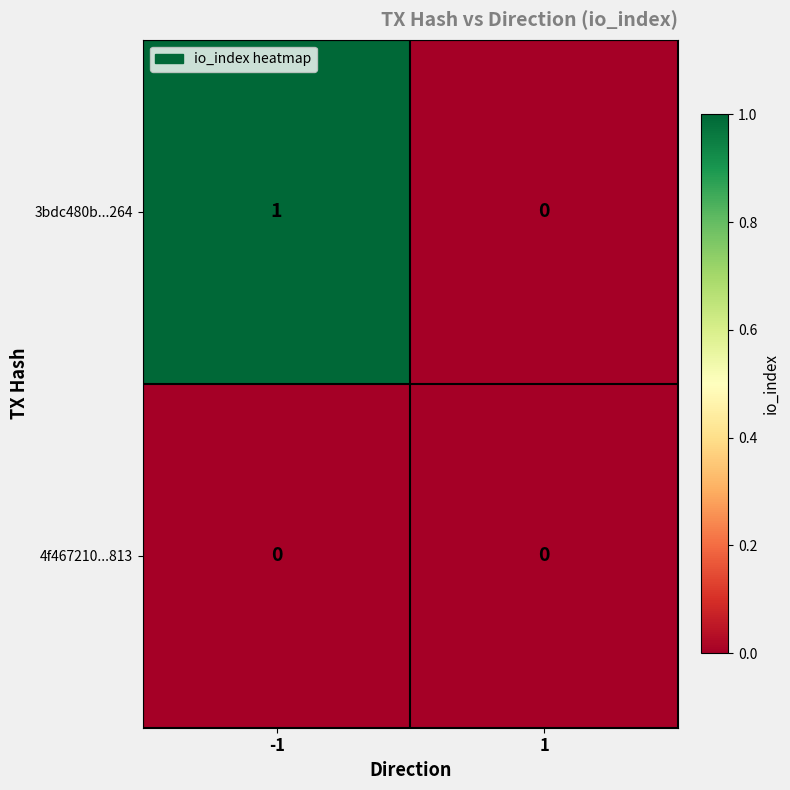

Which series has the largest range (max minus min)?

3bdc480b...264